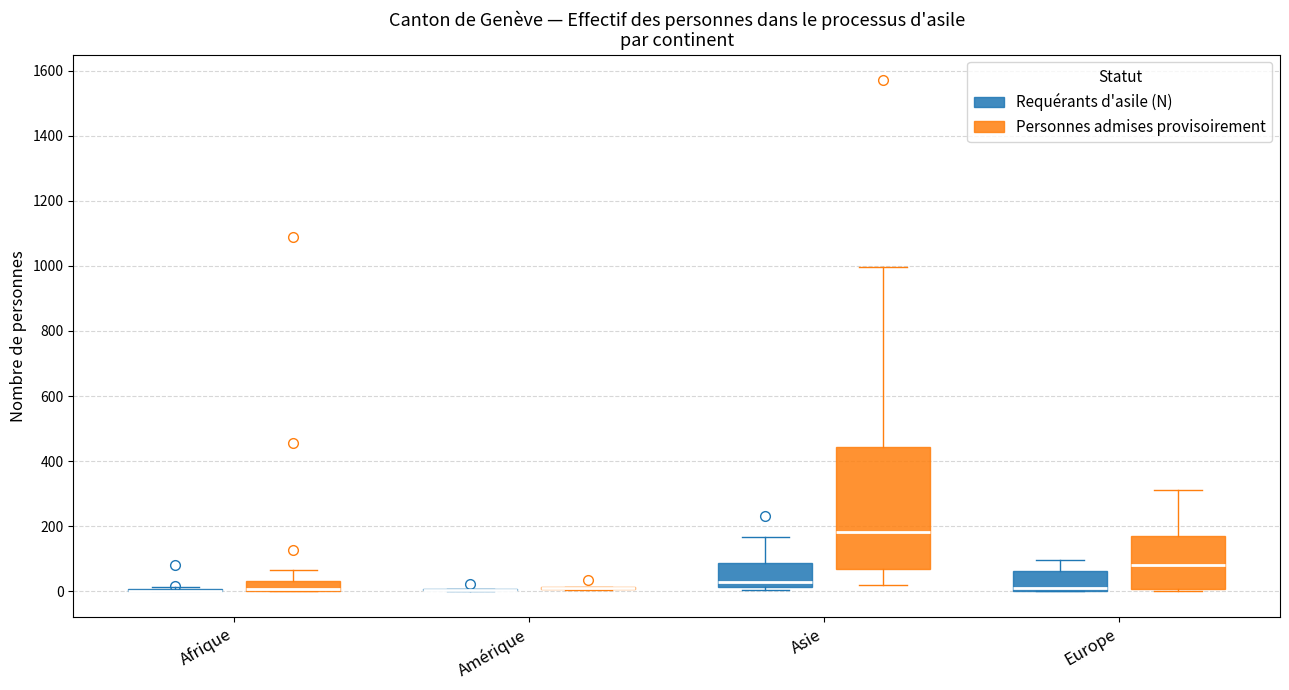

Where is the upper edge of the box for Europe (Requérants d'asile (N)) on the y-axis? The values are not printed on the chart, so give them approximately, as read against the axis.

60